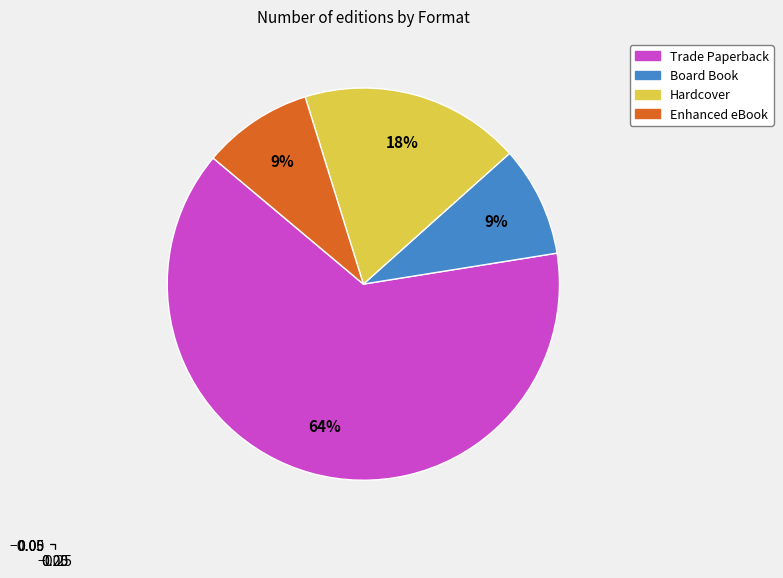

What is the largest slice in the pie chart?

Trade Paperback